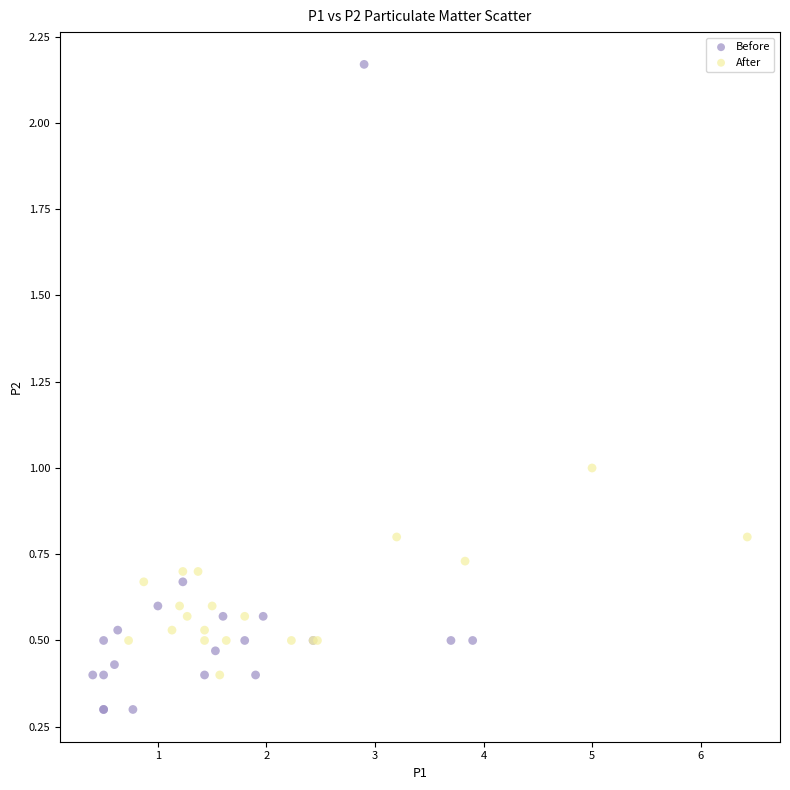

What are all the series names shown in the legend?

Before, After